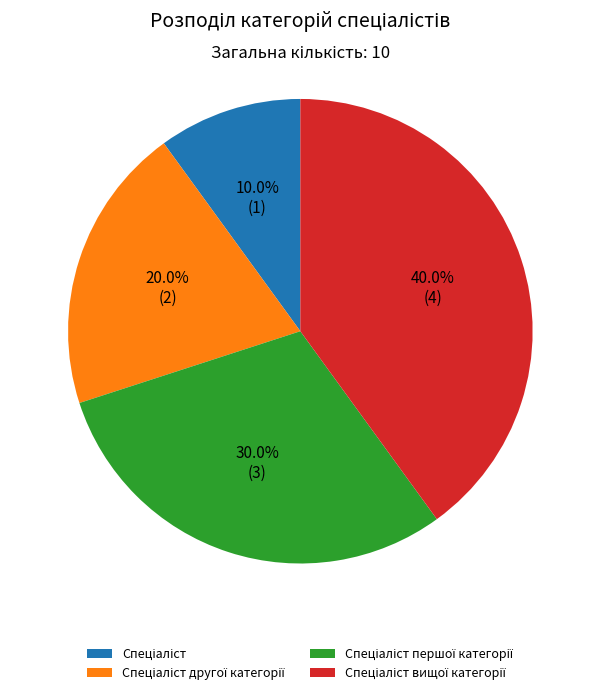

How many segments does this pie chart have?

4